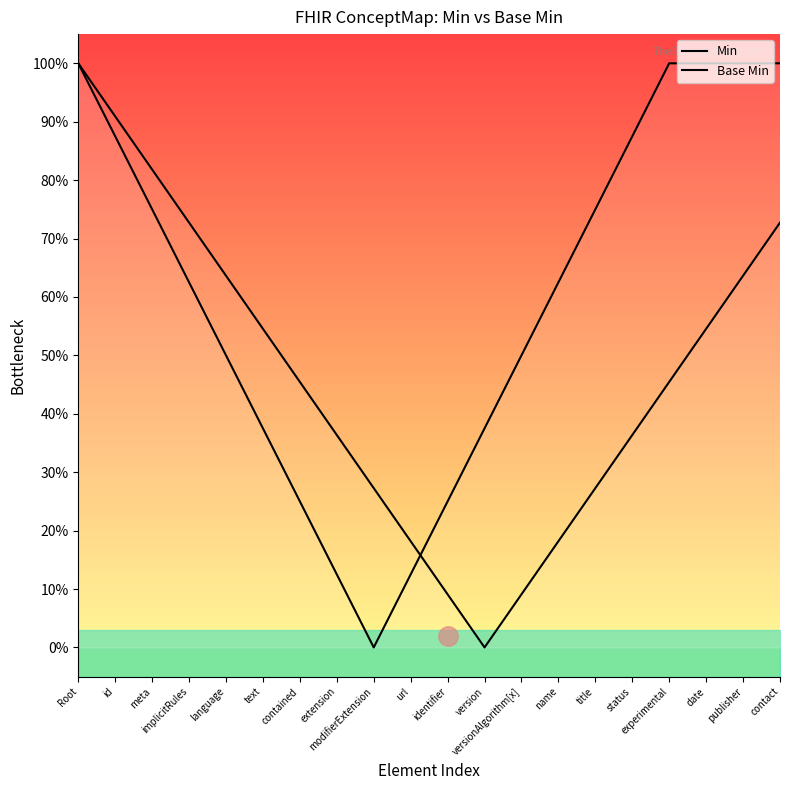

What is the value of the Min point at the 17th from the left?

1.0